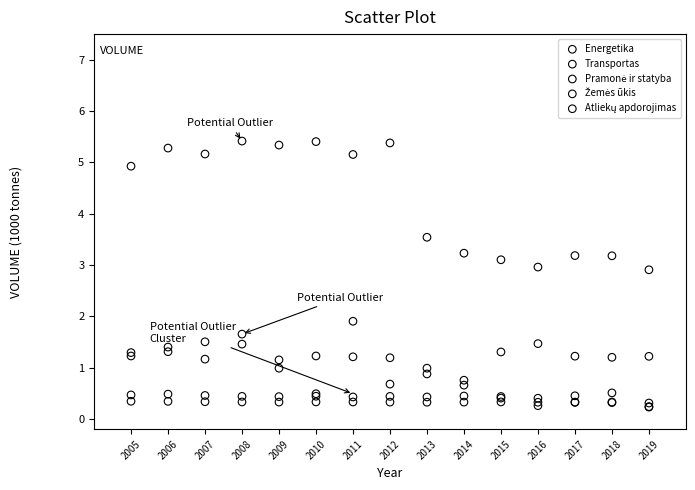

In the Energetika series, what Y value is closest to 4?

3.5